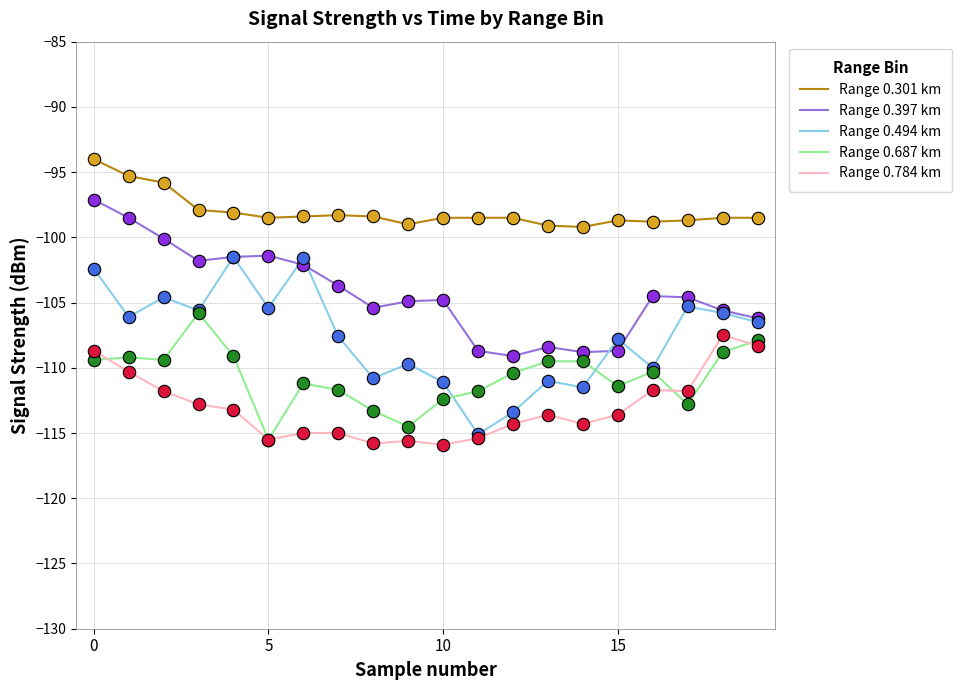

What is the minimum value shown in the chart?

-115.9